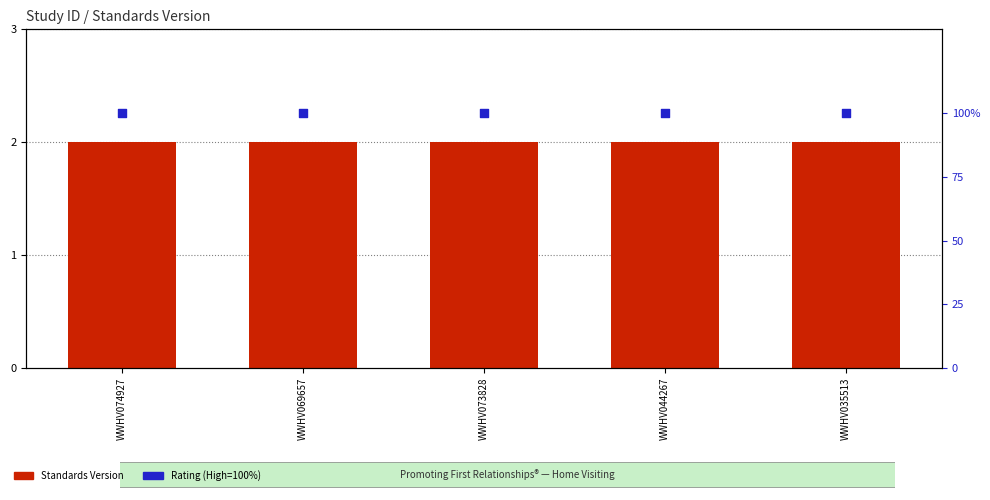

What are all the series names shown in the legend?

Standards Version, Rating (High)